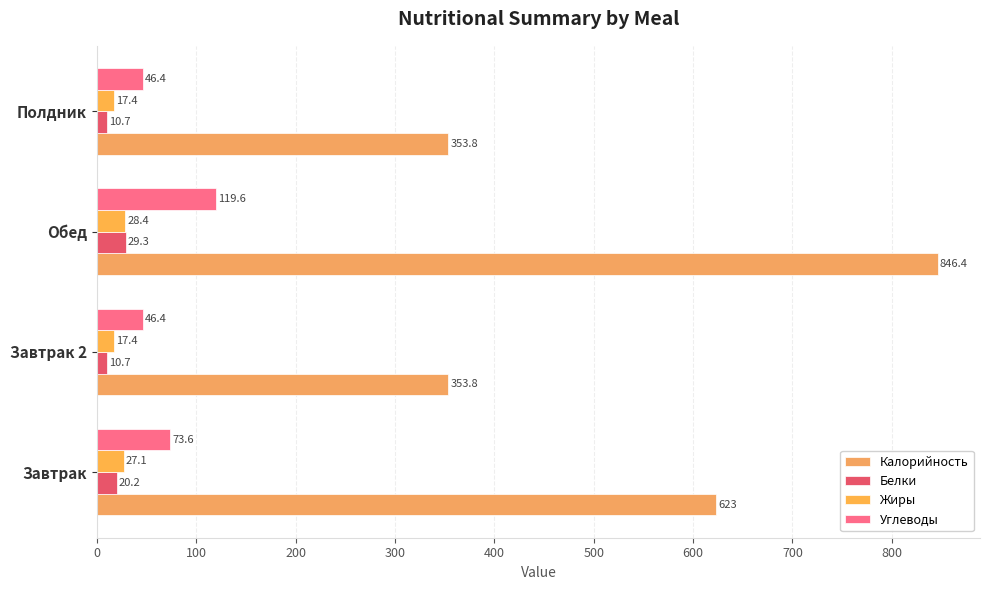

At which label does Жиры reach its peak?

Обед